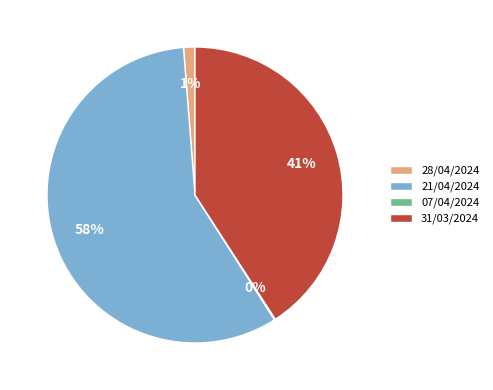

What percentage is the 21/04/2024 slice, to the nearest percent?

58%